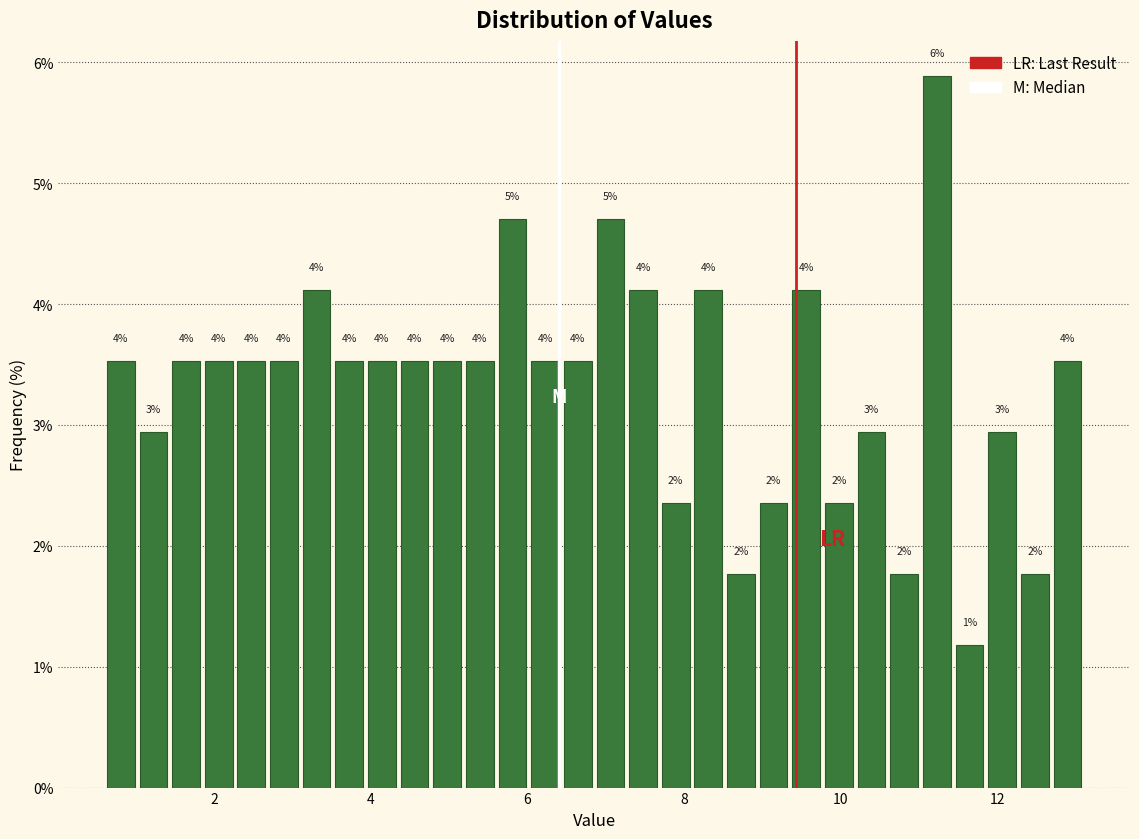

Around what value on the x-axis is the tallest bar? Give the approximate position of its centre, as read against the axis.

11.2